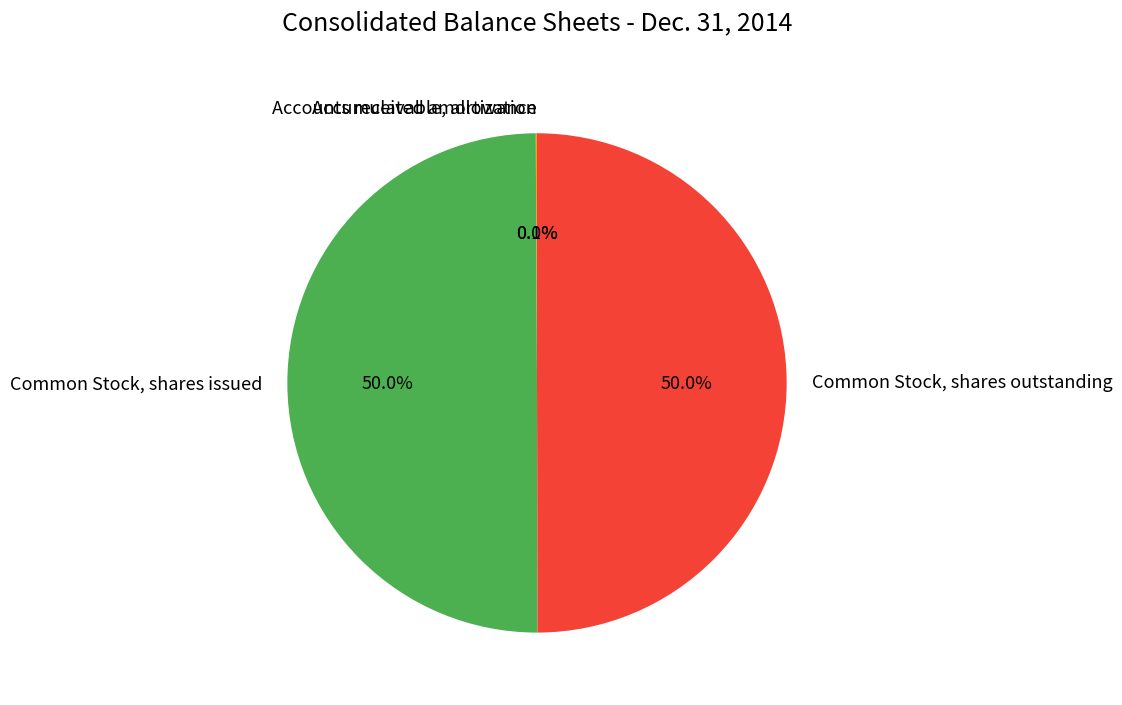

Approximately how many times larger is the value at Common Stock, shares issued compared to Common Stock, shares outstanding?

1.0